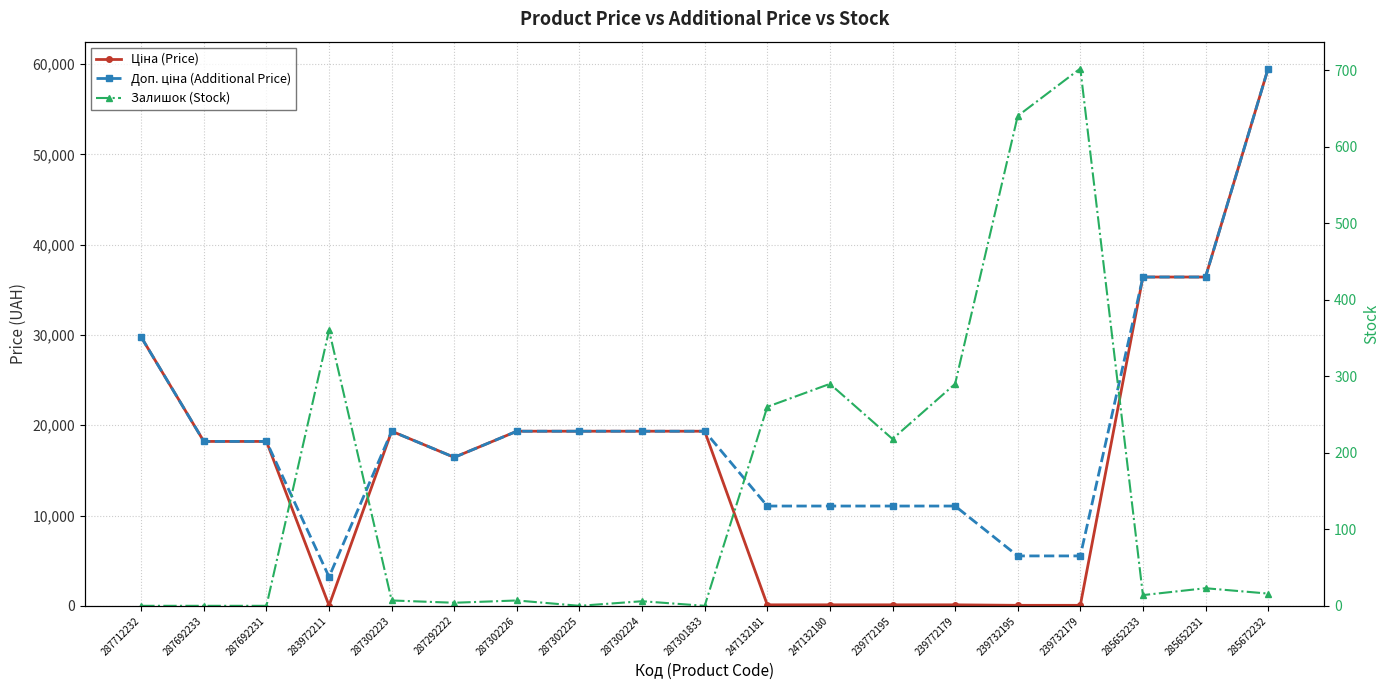

At which label does Залишок (Stock) first exceed 14?

283972211